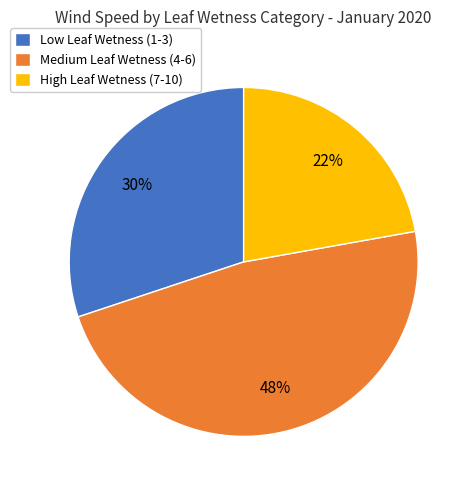

Rank the categories by value from lowest to highest.

High Leaf Wetness (7-10), Low Leaf Wetness (1-3), Medium Leaf Wetness (4-6)